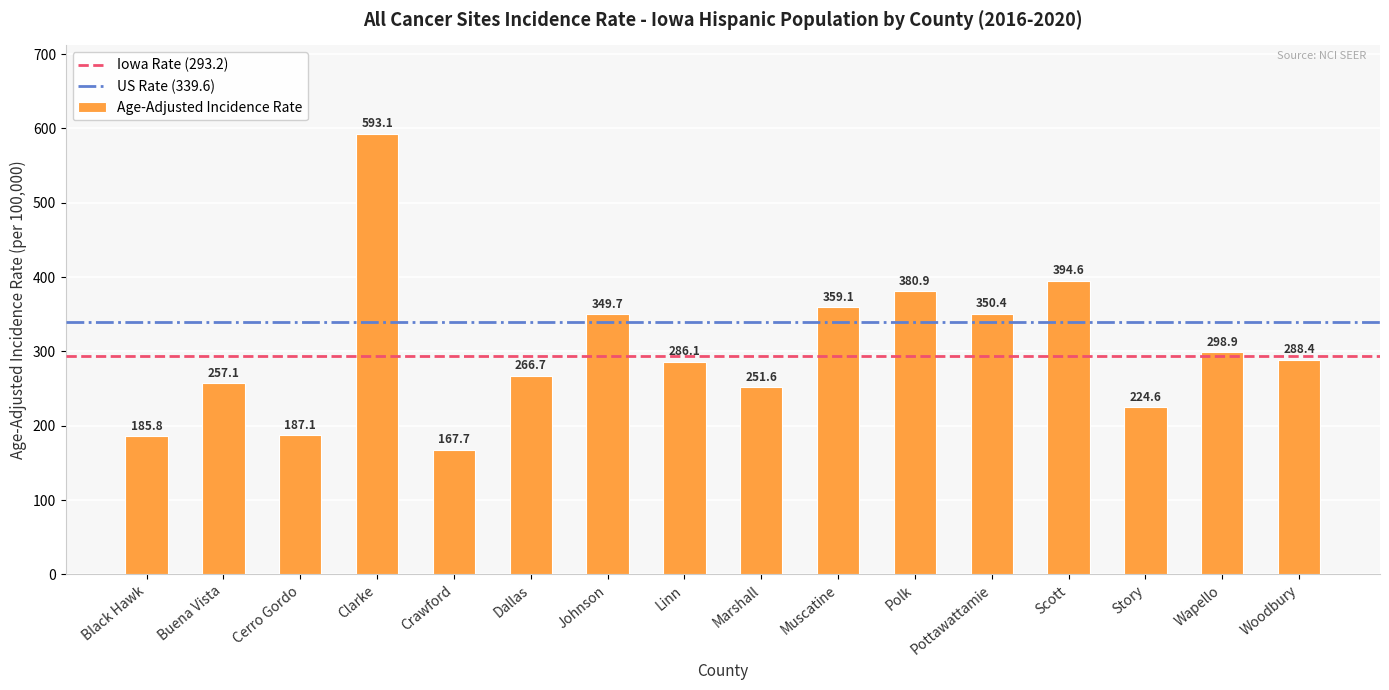

Which label corresponds to the largest value in the chart?

Clarke